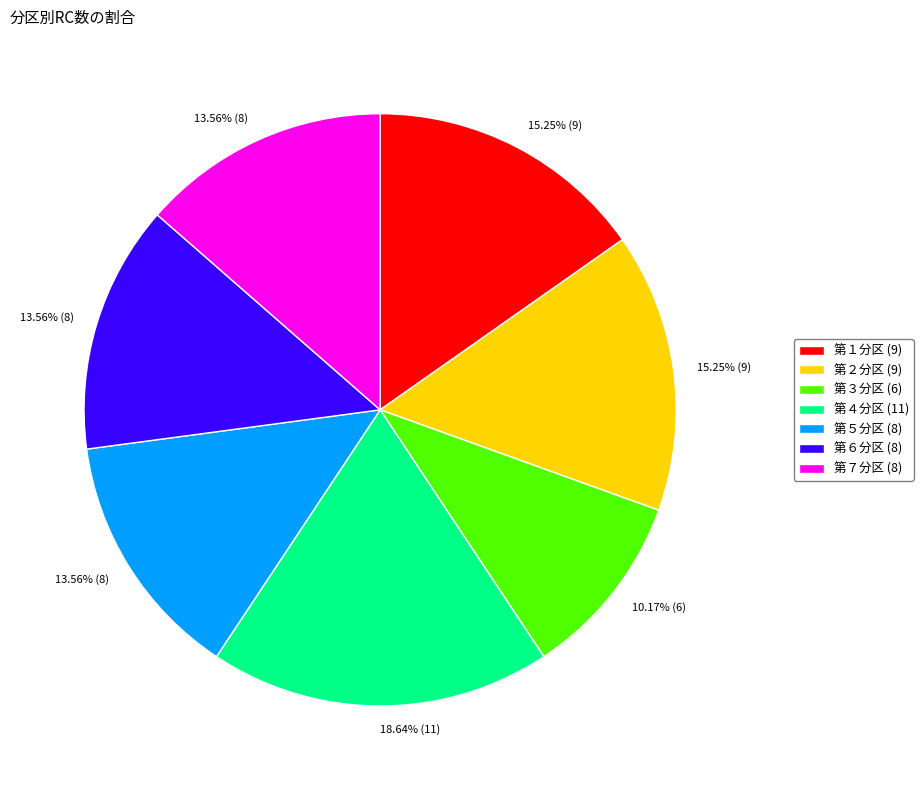

To the nearest percent, what is the difference between the largest and smallest slice percentages?

8%